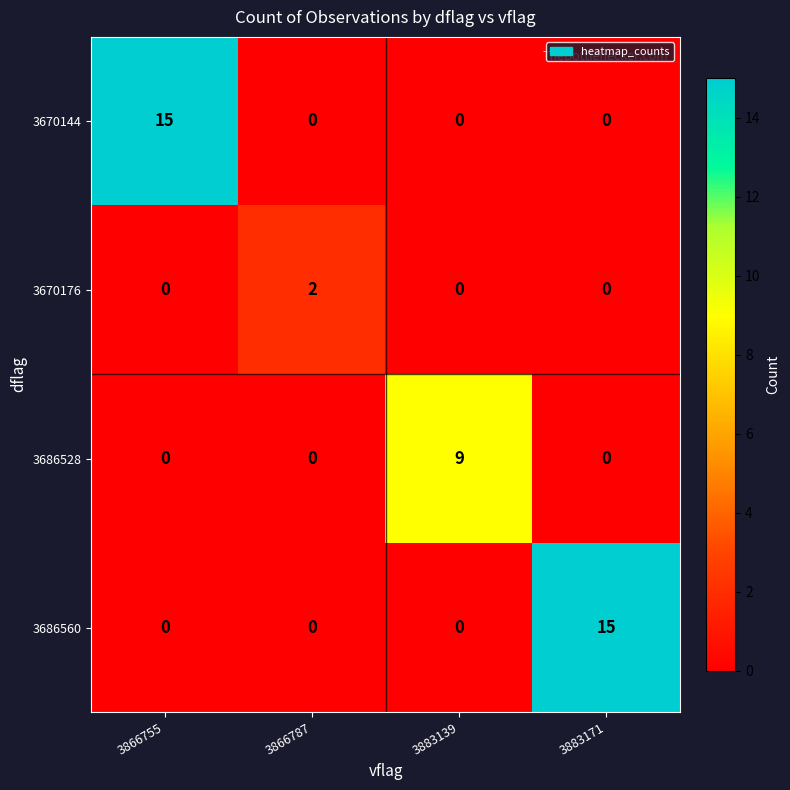

Reading left to right, extract all data points from this chart.

3670144: 3866755=15	3866787=0	3883139=0	3883171=0
3670176: 3866755=0	3866787=2	3883139=0	3883171=0
3686528: 3866755=0	3866787=0	3883139=9	3883171=0
3686560: 3866755=0	3866787=0	3883139=0	3883171=15